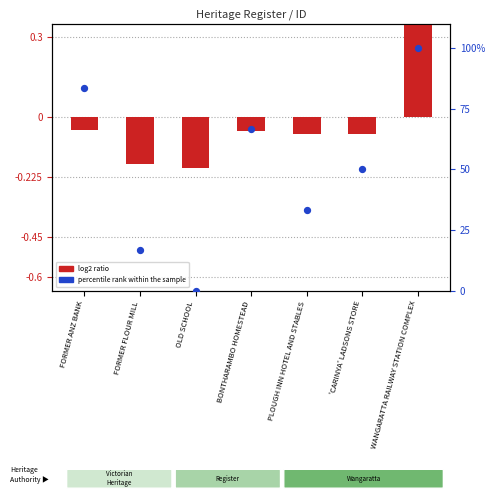

Which series contains the lowest Y value?

log2 ratio (ID deviation)